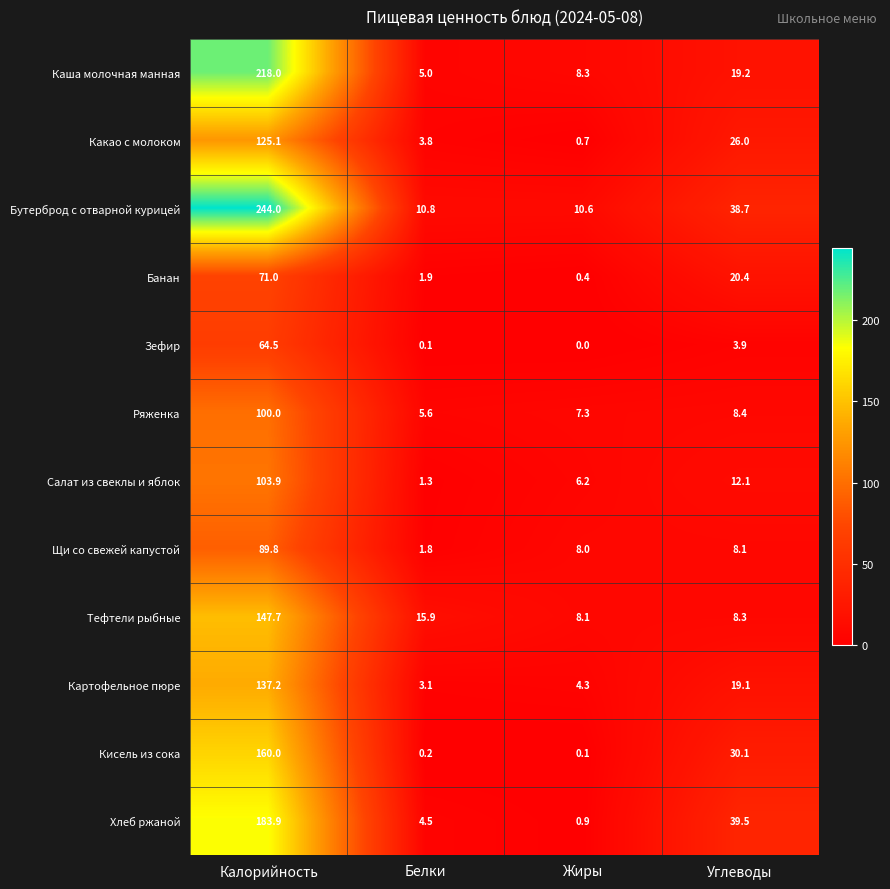

At which category is the sum across all series the highest?

Калорийность